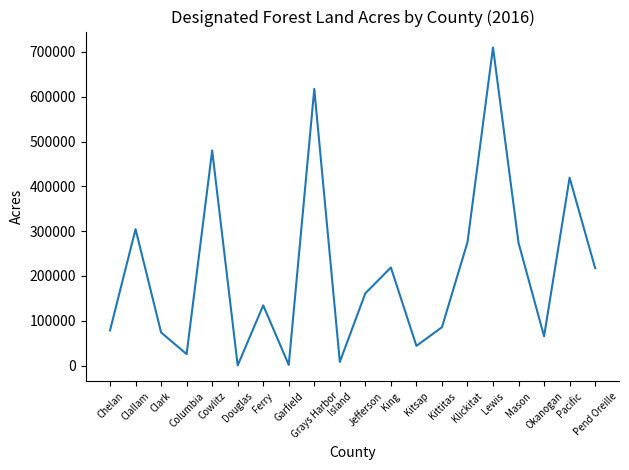

Is it true that the value at Columbia is 25650.4?

True